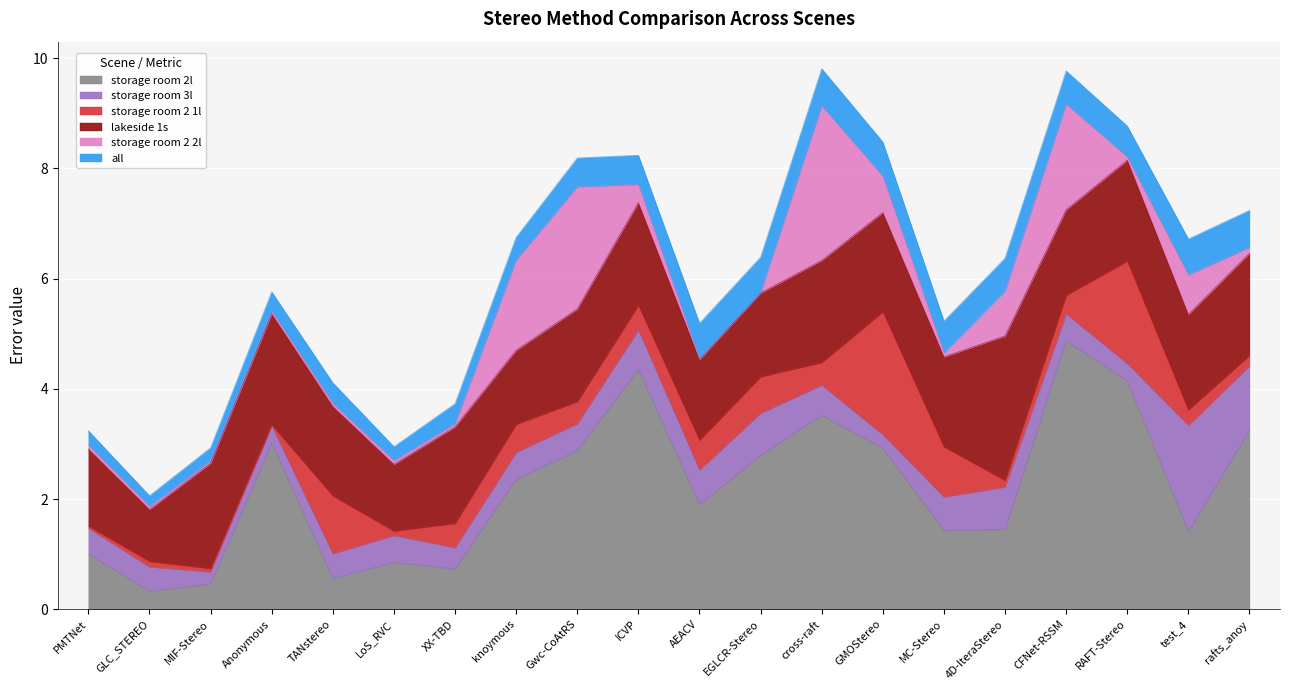

True or false: all and storage room 2l cross at least once.

False